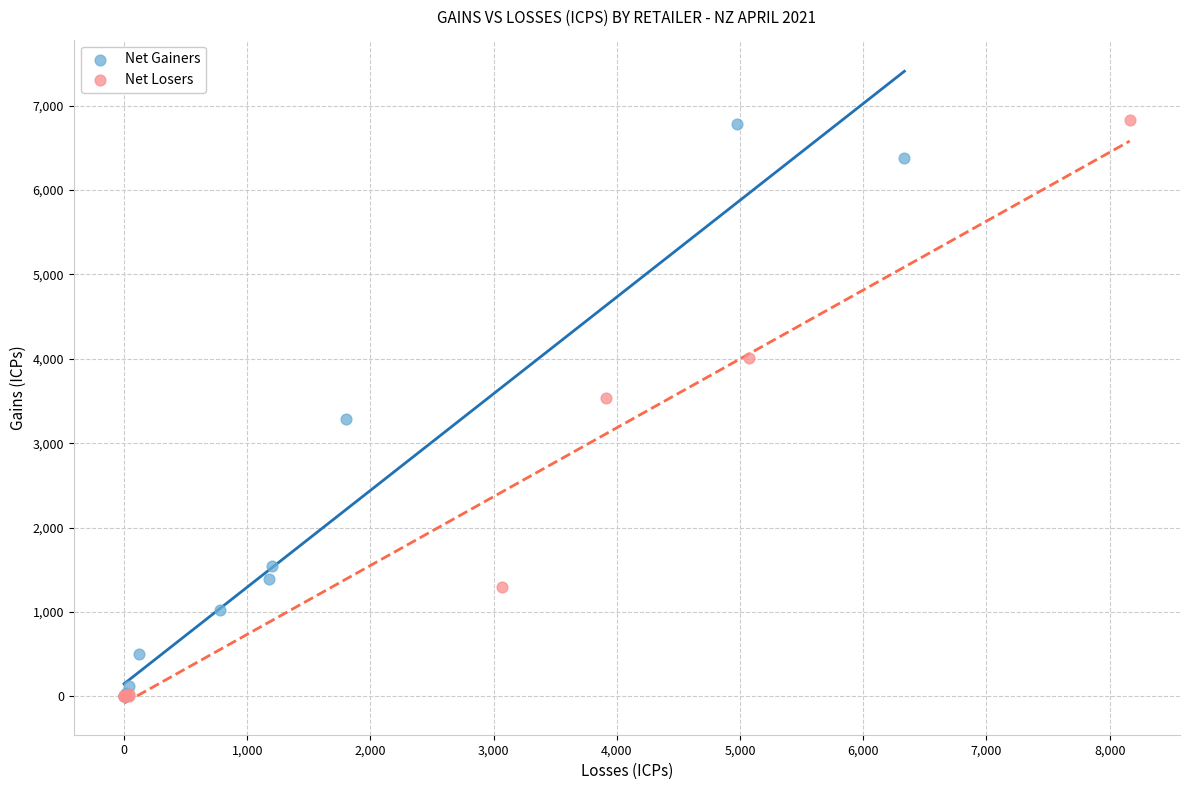

What are all the series names shown in the legend?

Net Gainers, Net Losers